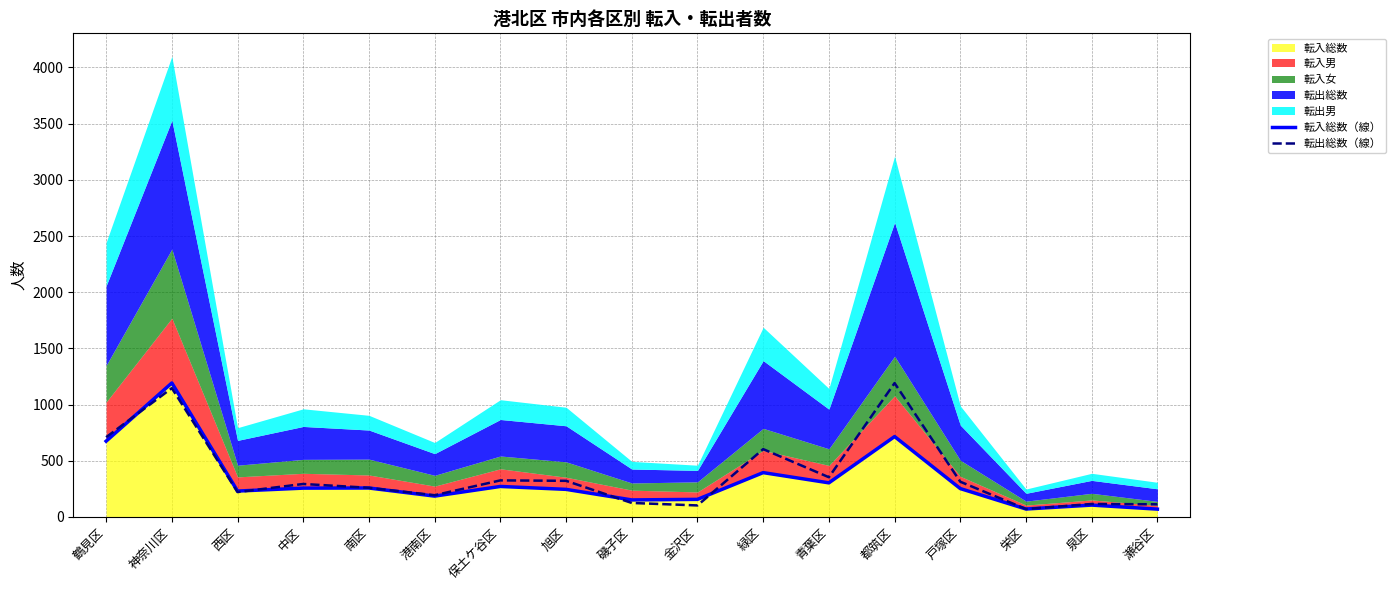

How many values in the 転入総数（線） series exceed 252?

8